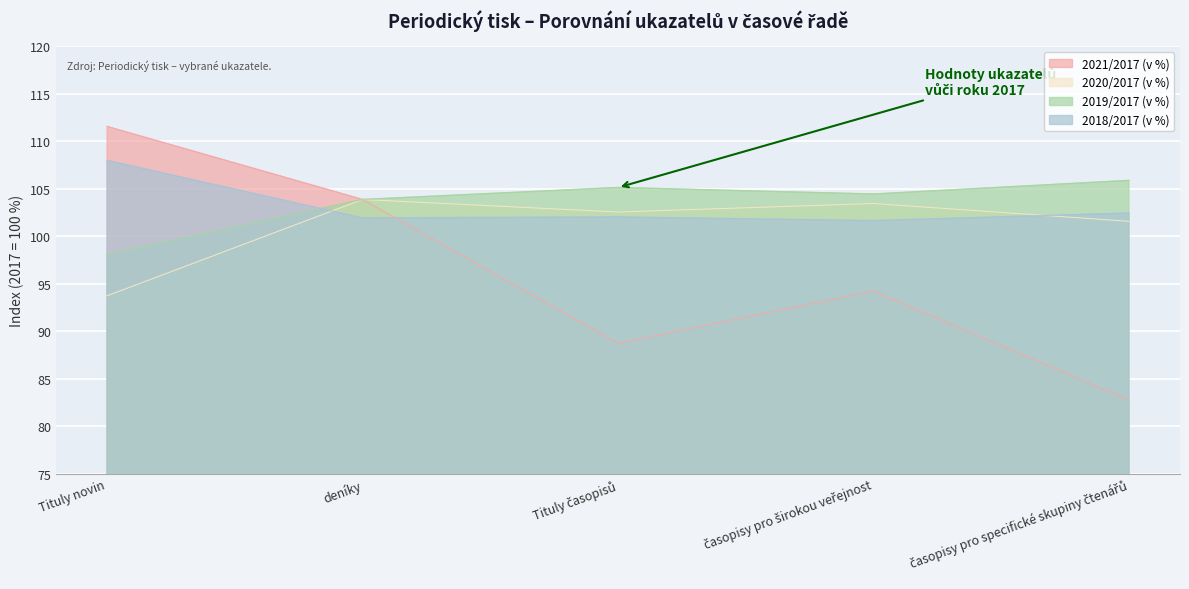

Reading left to right, extract all data points from this chart.

2021/2017 (v %): 111.6	103.9	88.7	94.2	82.8
2020/2017 (v %): 93.7	103.9	102.6	103.5	101.6
2019/2017 (v %): 98.1	103.9	105.1	104.5	105.9
2018/2017 (v %): 108.0	101.9	102.0	101.7	102.5